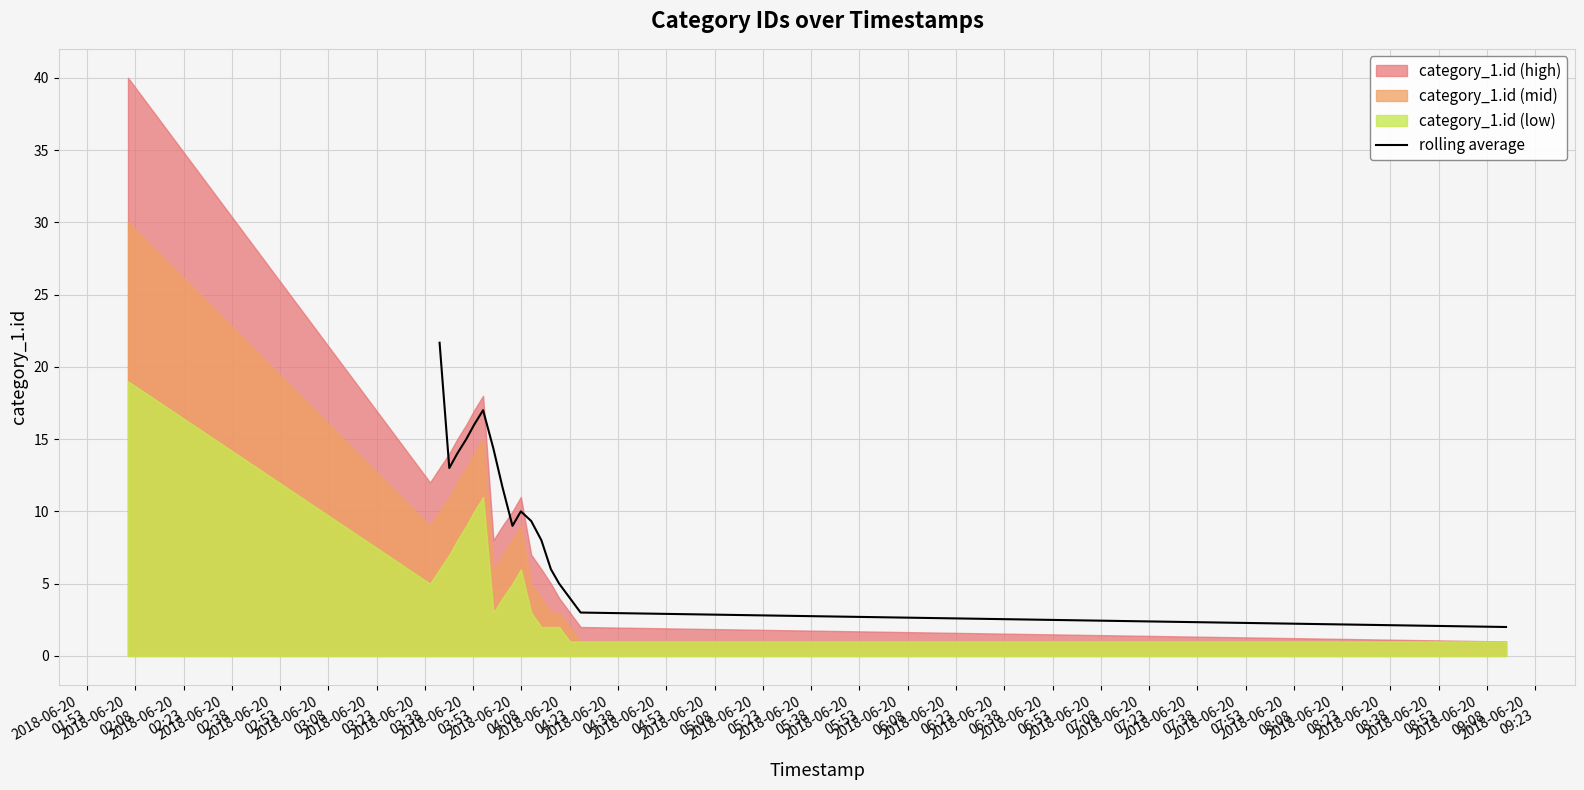

What is the lowest value of the rolling average series?

2.0